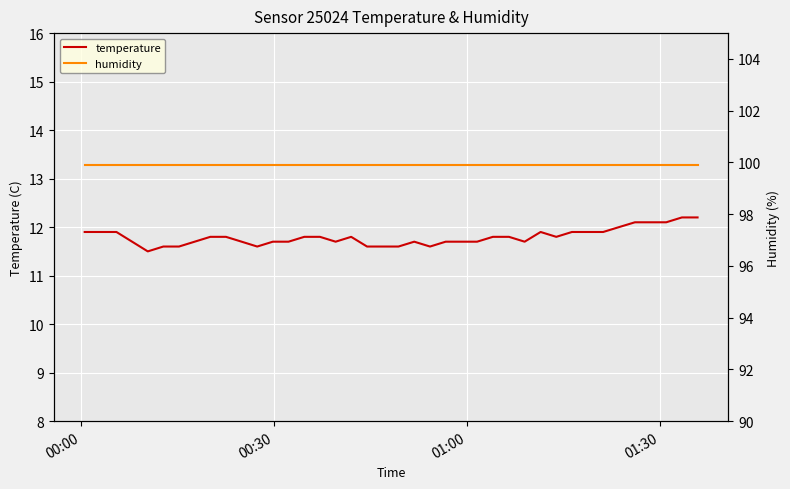

True or false: humidity has more than 2 points higher than both neighbors.

False